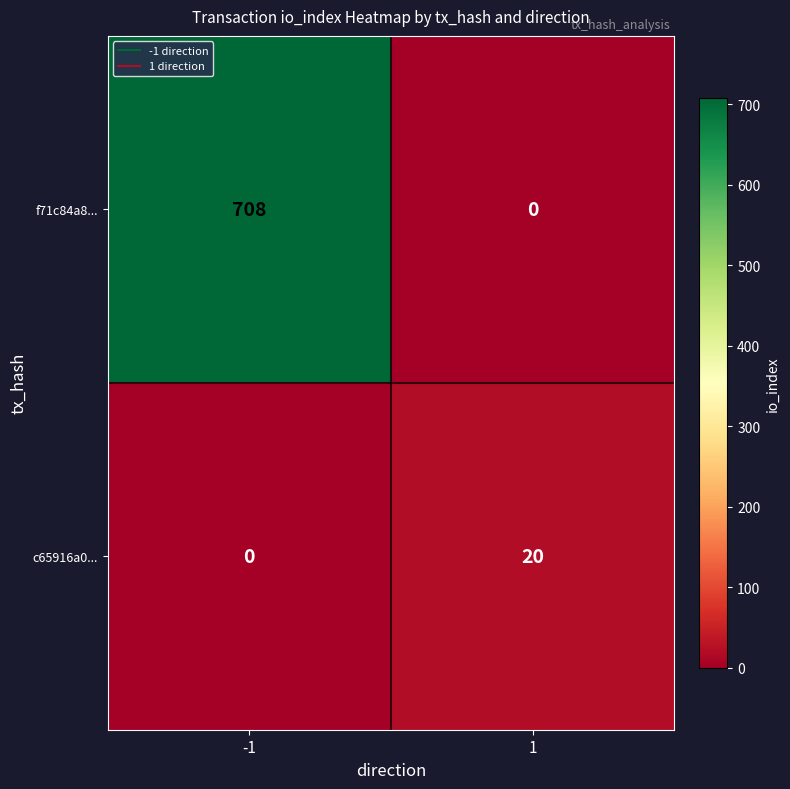

What is the sum of all c65916a0... values?

20